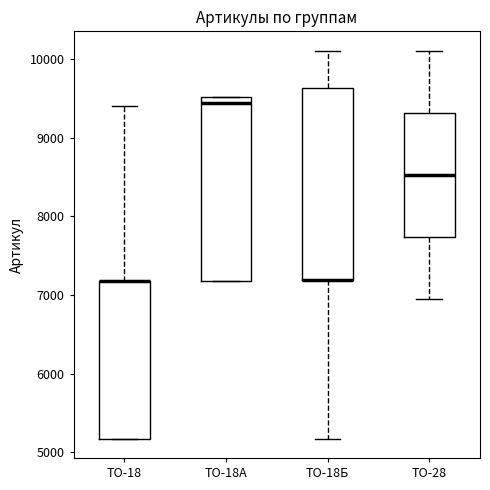

Comparing the boxes themselves (not the whiskers), which one is the tallest?

ТО-18Б